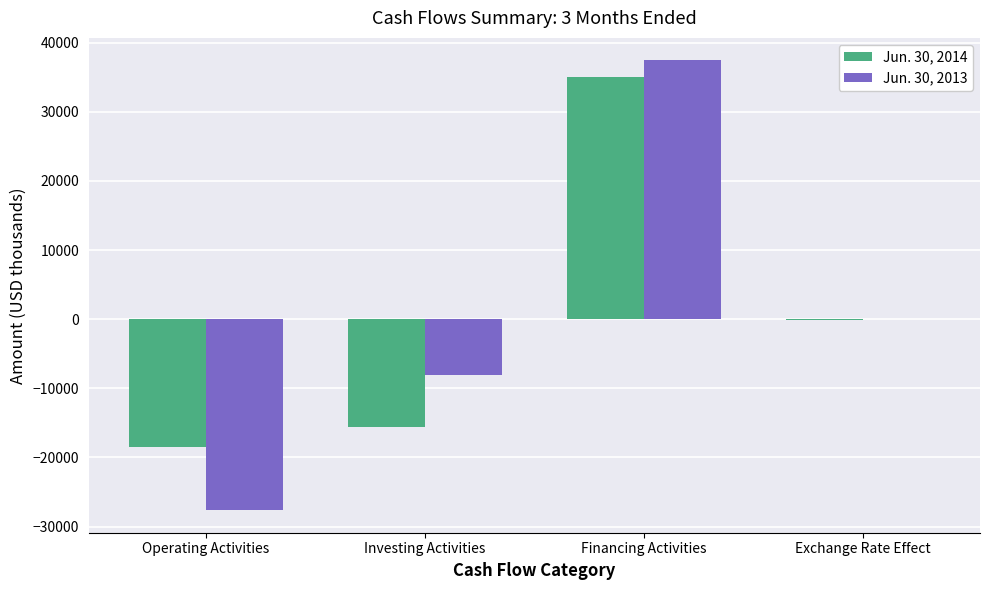

Is it true that Jun. 30, 2013 equals 37430 at Financing Activities?

True